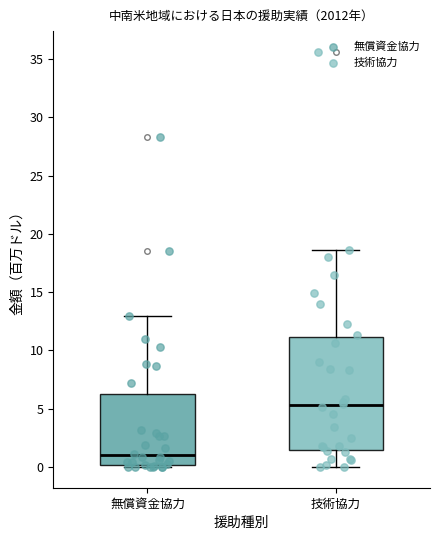

Which box is the tallest, from its lower edge to its upper edge?

技術協力